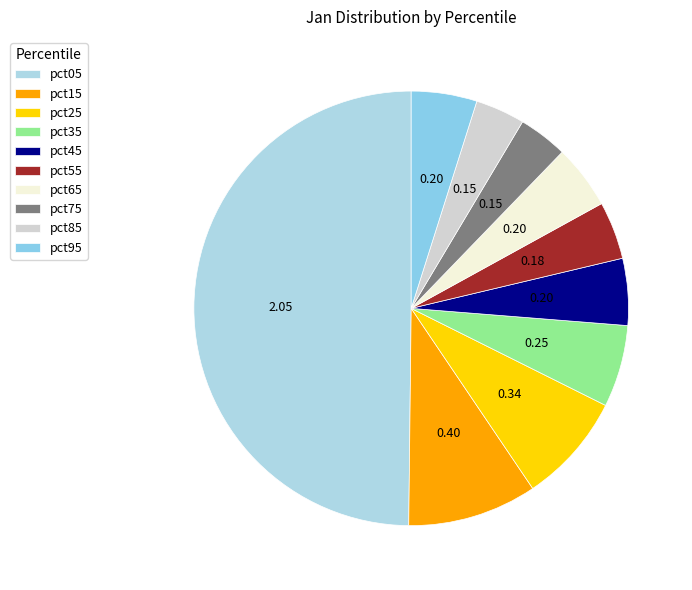

Is it true that pct45 is 17% of the pie?

False